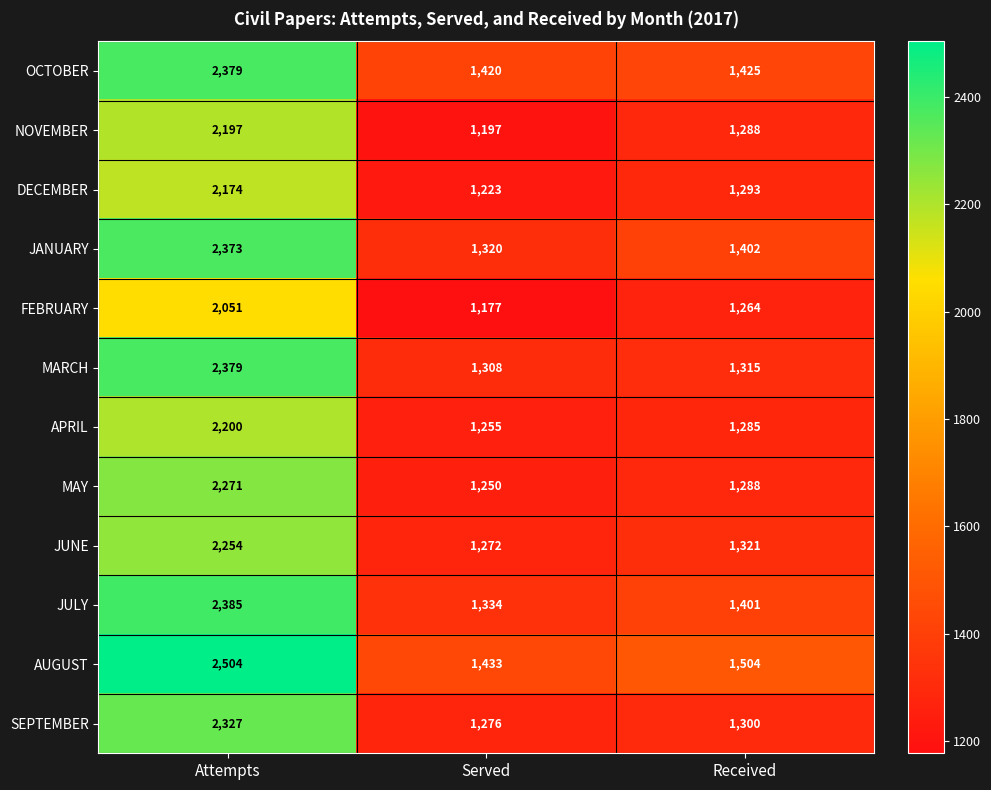

Which series has the largest total across all categories?

AUGUST